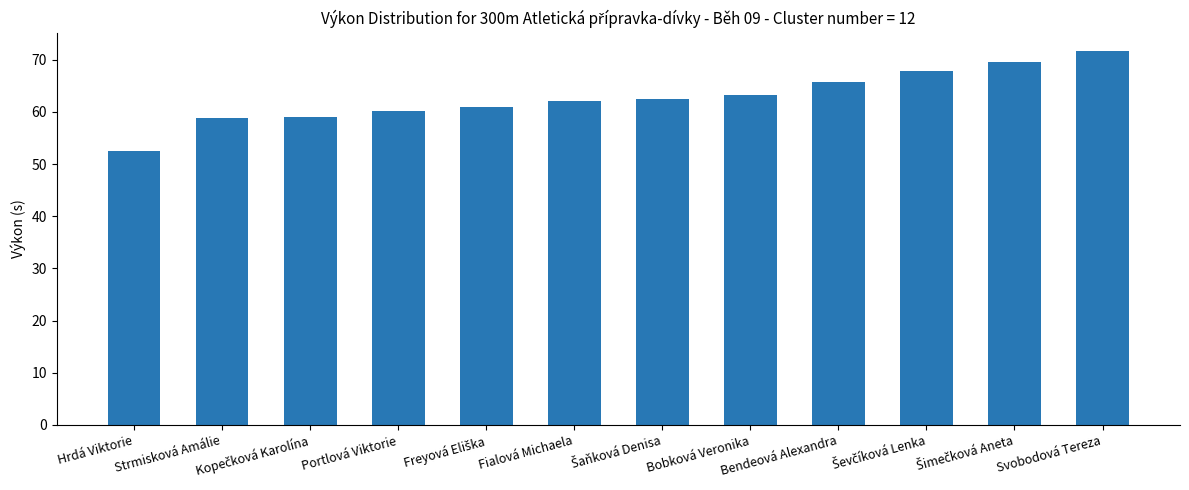

What is the approximate value at Bobková Veronika?

63.3